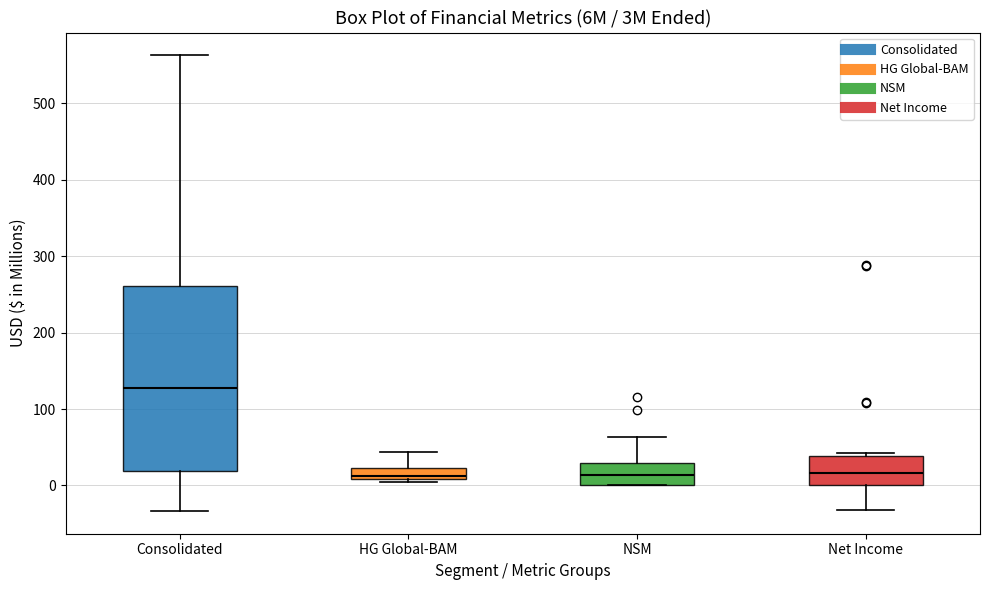

Which box's median line is the highest?

Consolidated